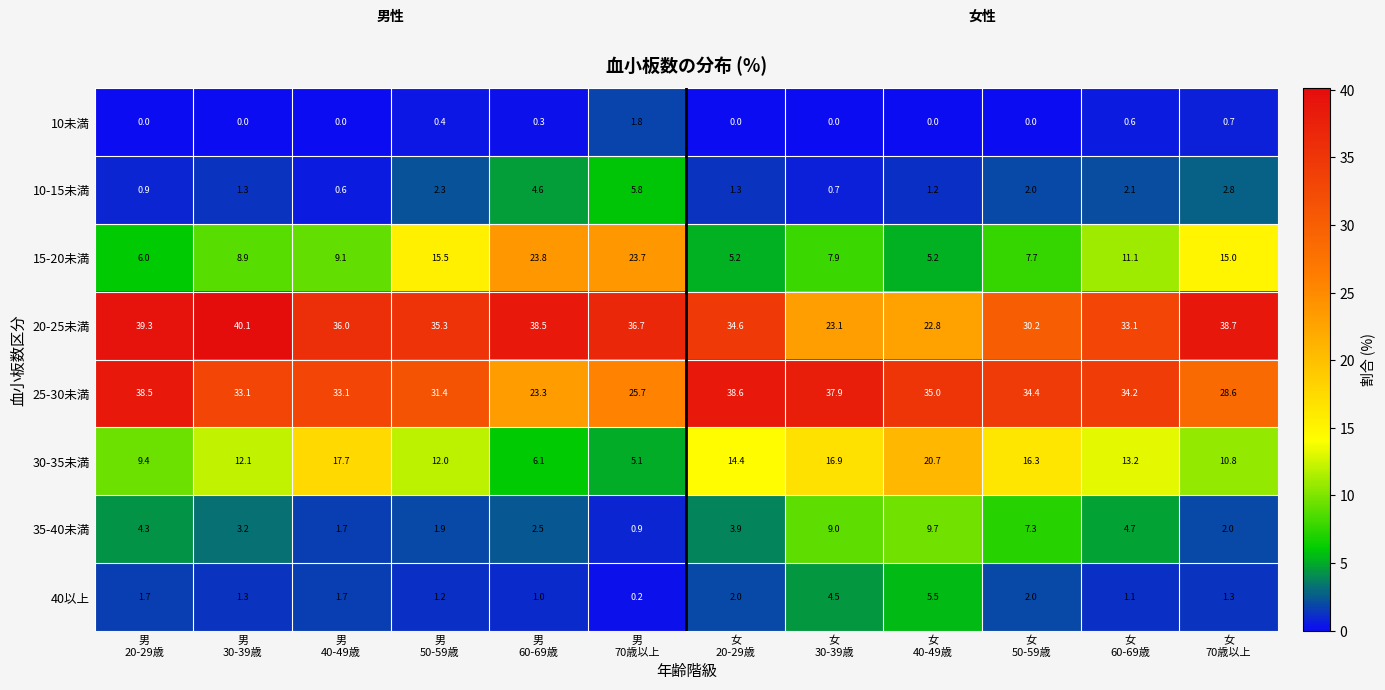

At how many categories does at least one series exceed 20?

12